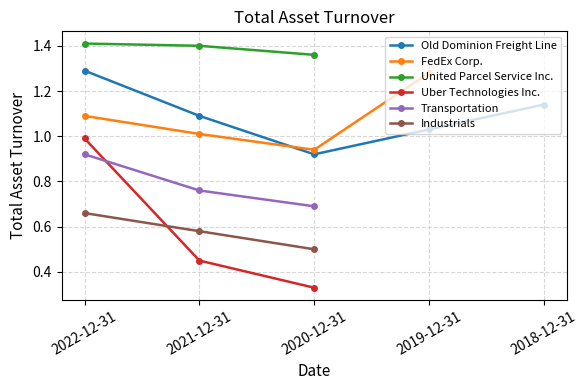

Reading left to right, list all the values displayed in this chart.

Old Dominion Freight Line: 2022-12-31=1.3	2021-12-31=1.1	2020-12-31=0.9	2019-12-31=1.0	2018-12-31=1.1
FedEx Corp.: 2022-12-31=1.1	2021-12-31=1.0	2020-12-31=0.9	2019-12-31=1.3	2018-12-31=0.0
United Parcel Service Inc.: 2022-12-31=1.4	2021-12-31=1.4	2020-12-31=1.4	2019-12-31=0.0	2018-12-31=0.0
Uber Technologies Inc.: 2022-12-31=1.0	2021-12-31=0.5	2020-12-31=0.3	2019-12-31=0.0	2018-12-31=0.0
Transportation: 2022-12-31=0.9	2021-12-31=0.8	2020-12-31=0.7	2019-12-31=0.0	2018-12-31=0.0
Industrials: 2022-12-31=0.7	2021-12-31=0.6	2020-12-31=0.5	2019-12-31=0.0	2018-12-31=0.0